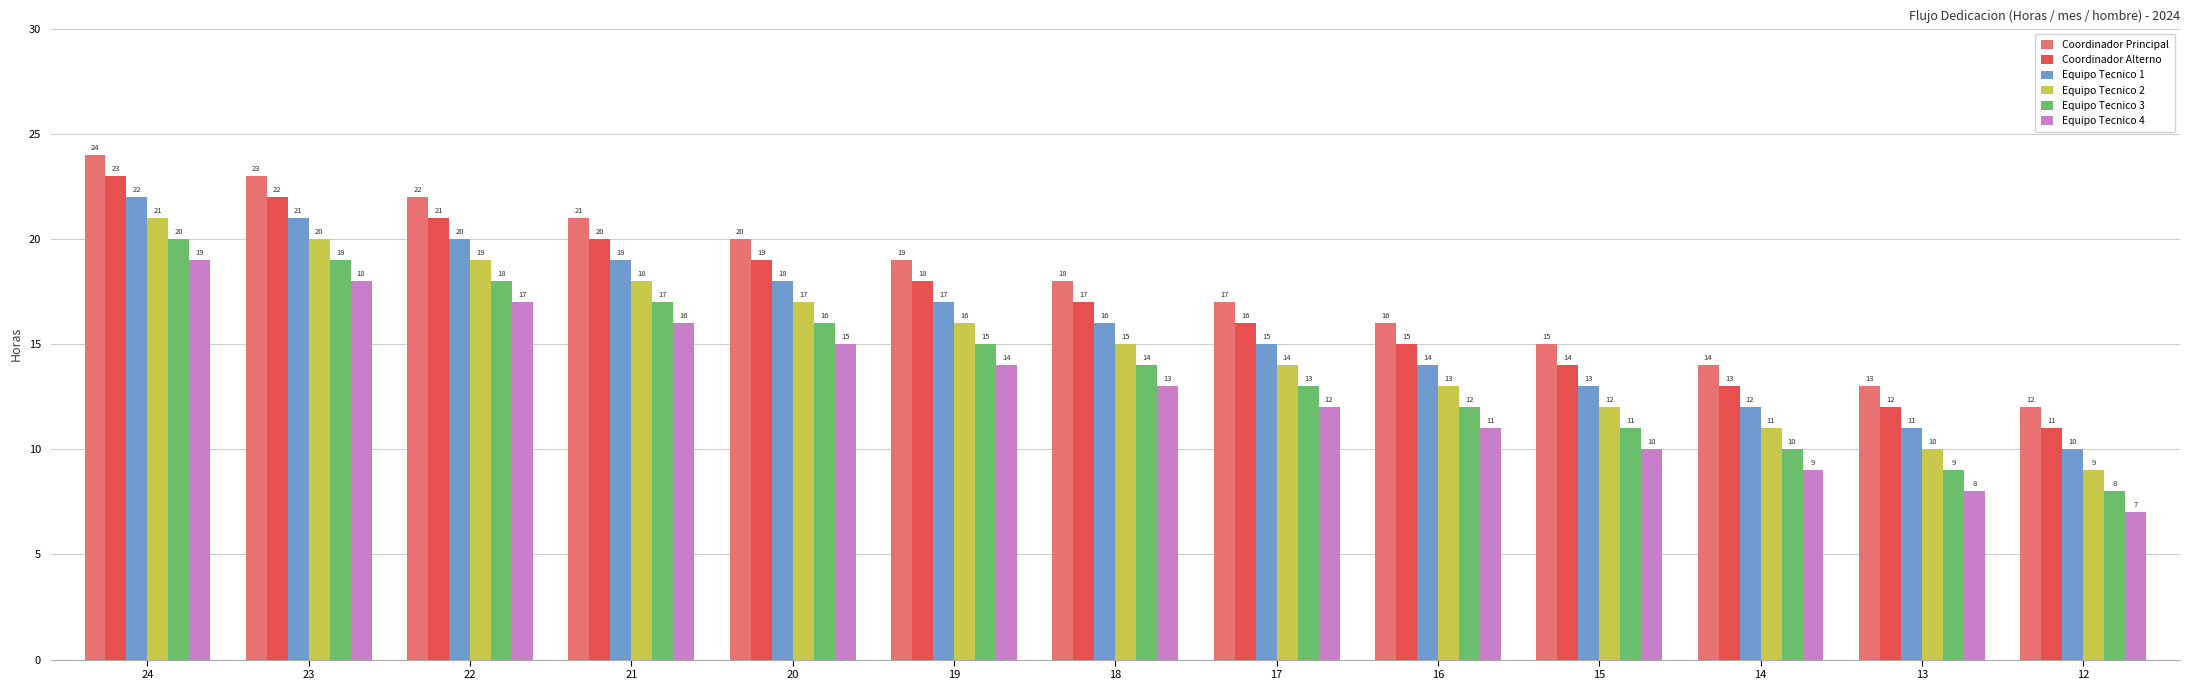

What is the smallest value displayed?

7